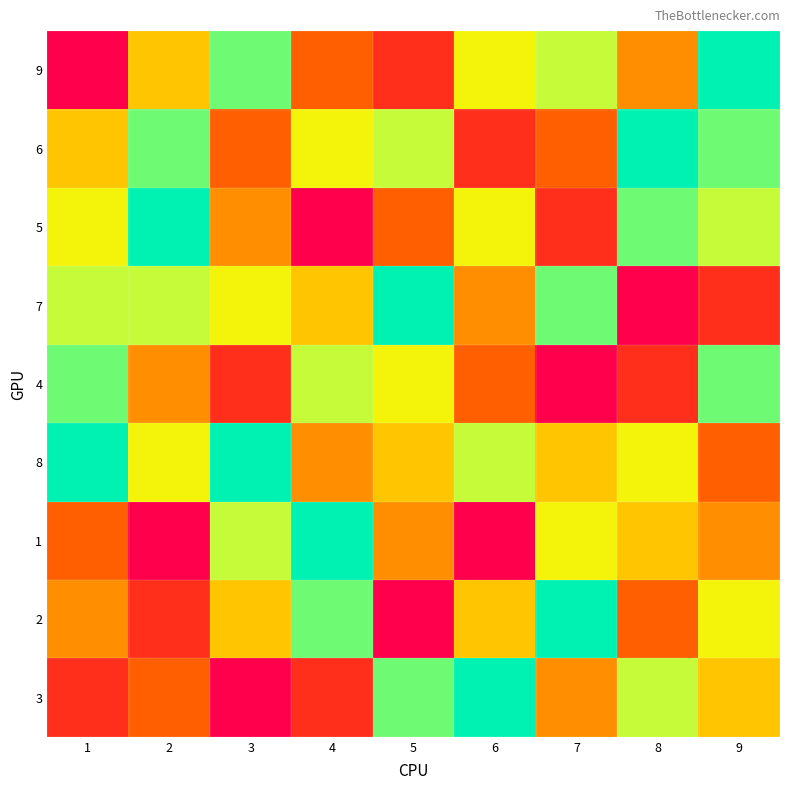

At which category is the sum across all series the highest?

9